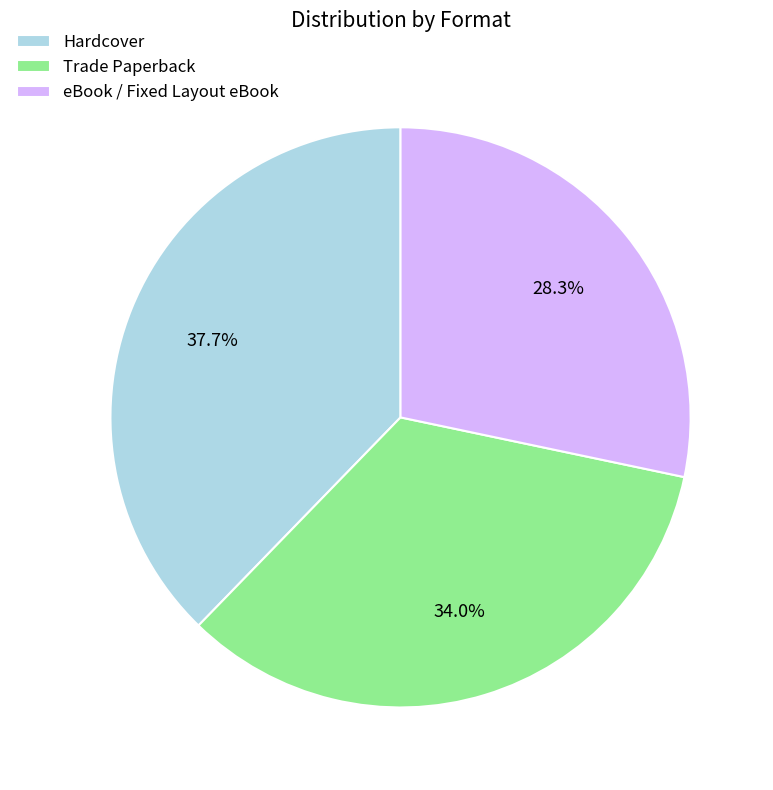

Which category has the smallest portion of the pie?

eBook / Fixed Layout eBook